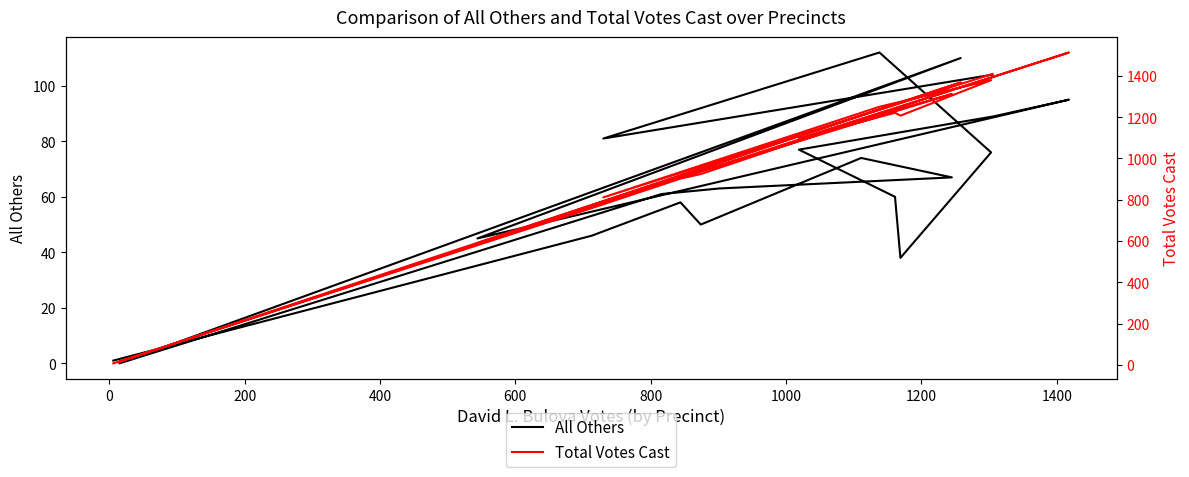

The All Others series shows 142 at 0. True or false?

False